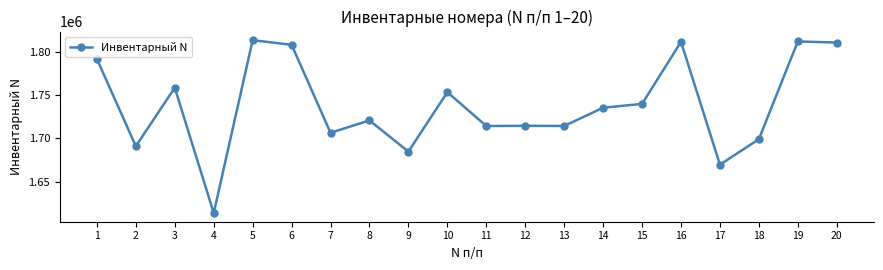

Count the number of categories in the chart.

20